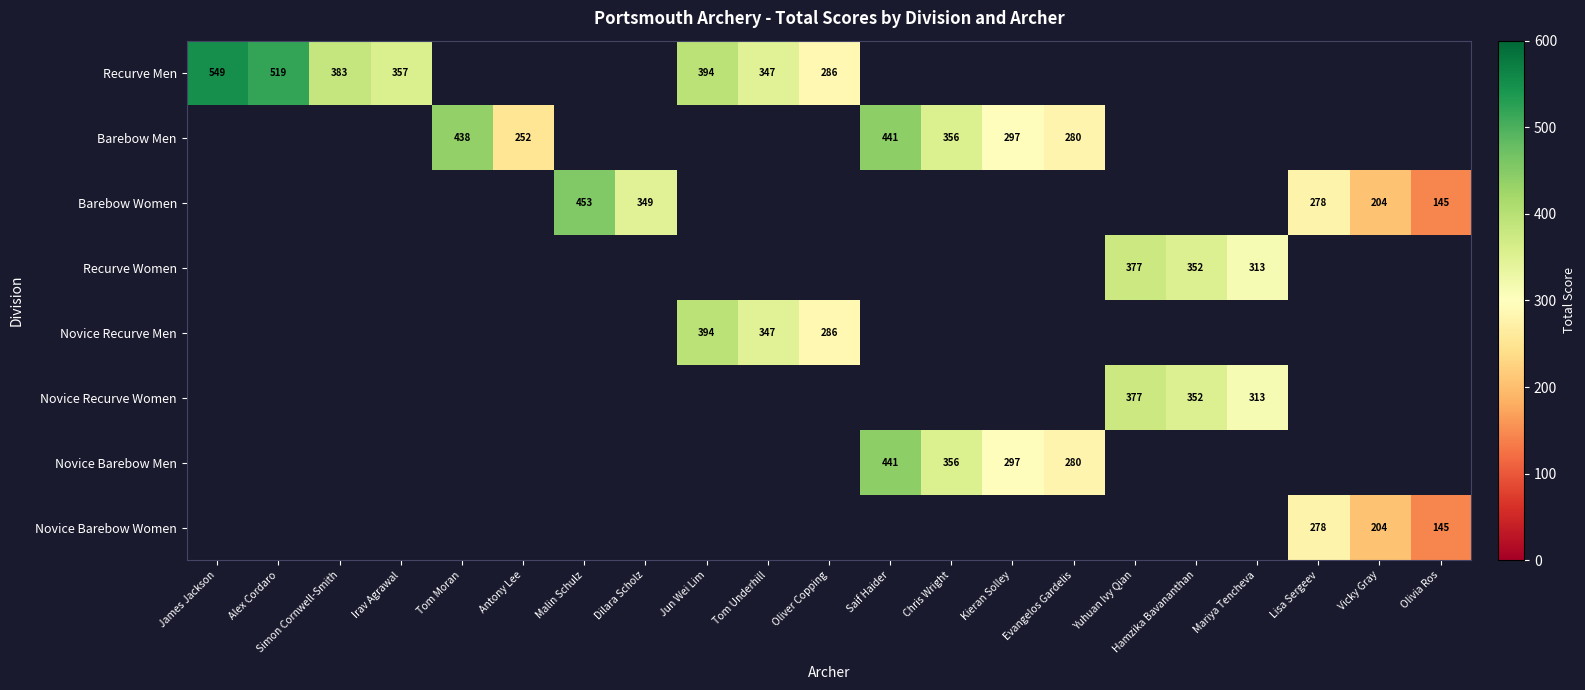

How many values in Novice Recurve Men are above zero?

3